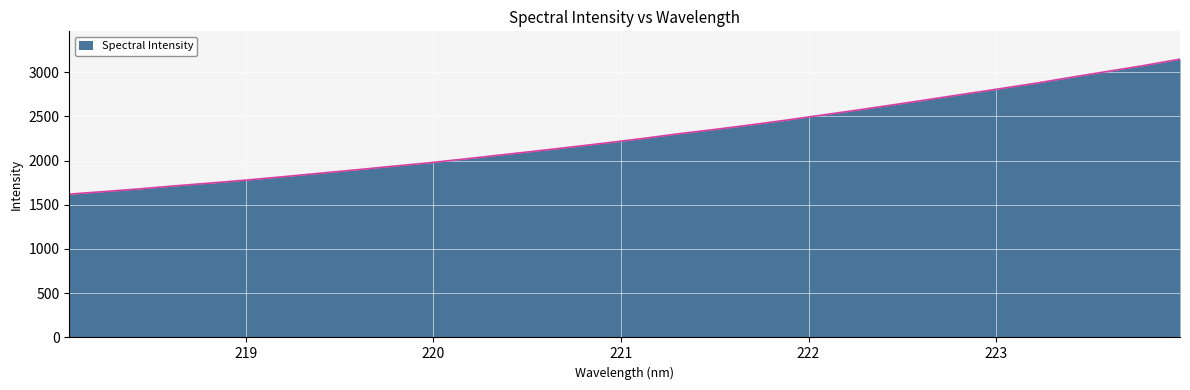

What is the minimum value shown in the chart?

1620.0